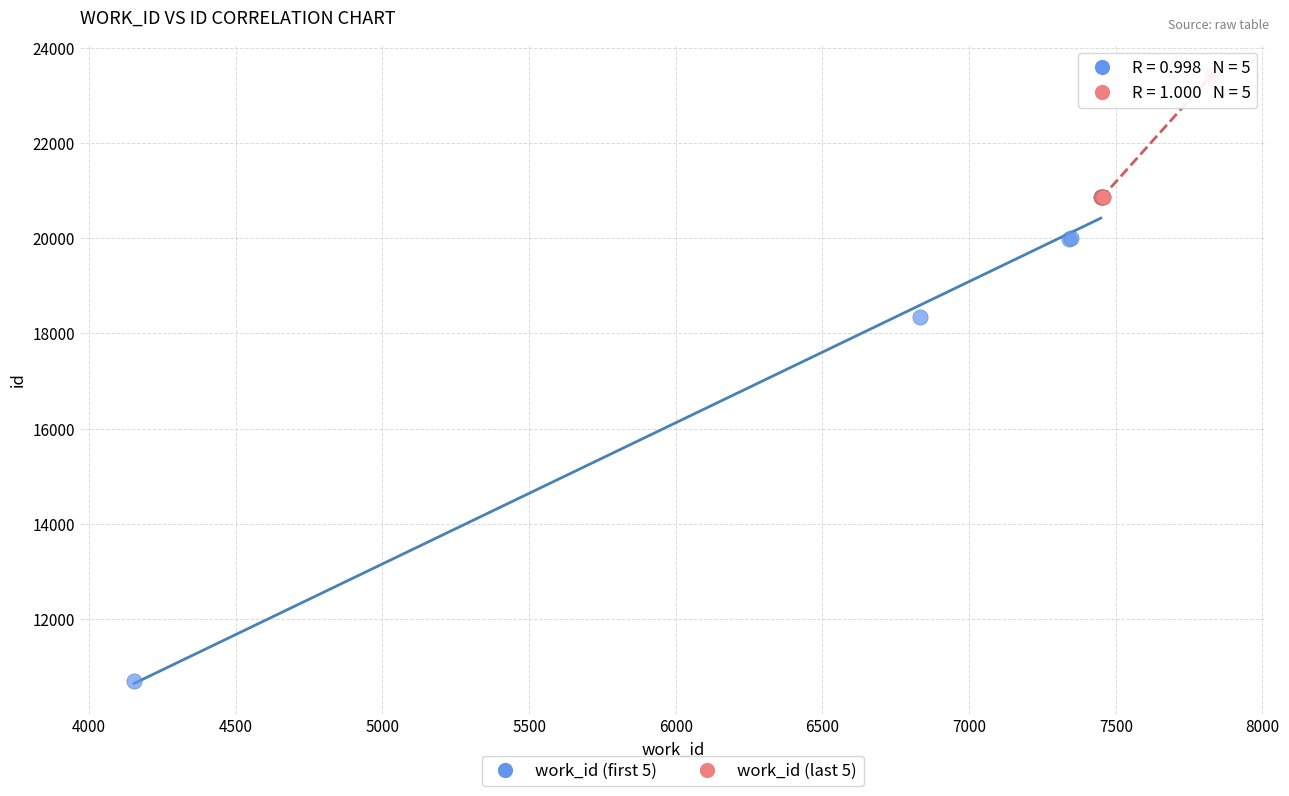

Which series reaches the maximum Y coordinate?

work_id (last 5)